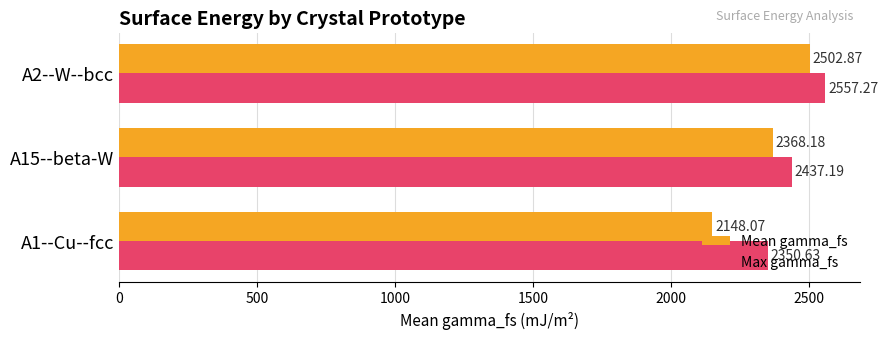

Which series has the largest total across all categories?

Max gamma_fs